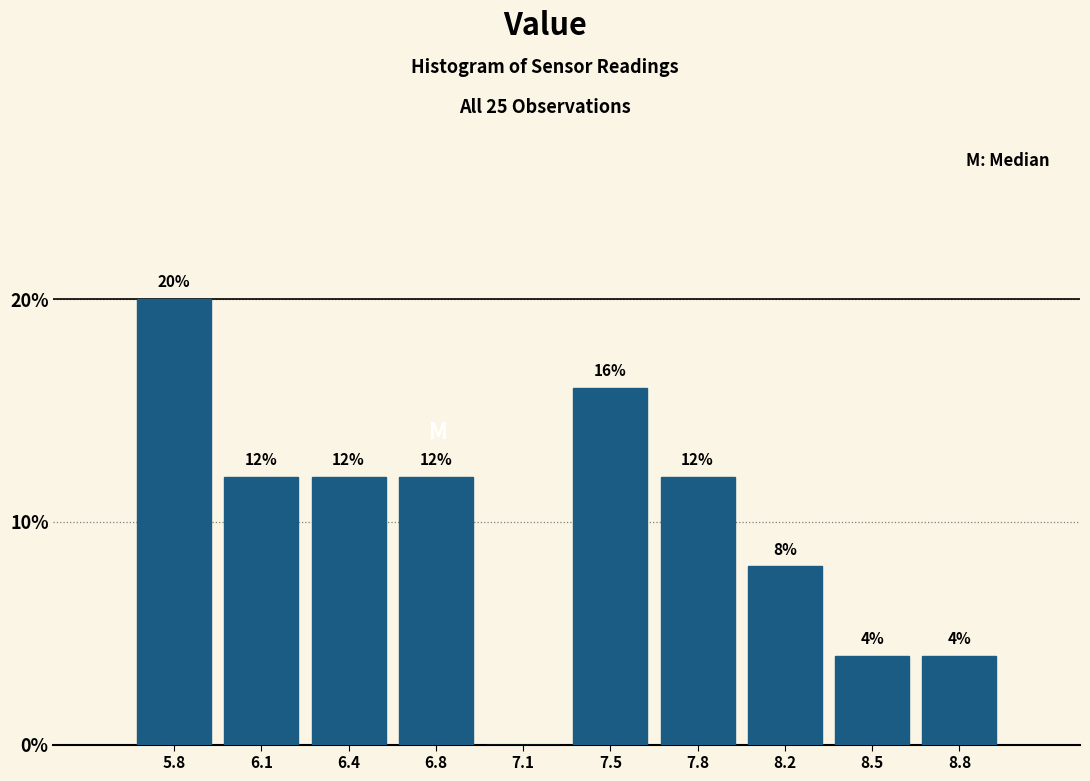

Reading left to right, extract all data points from this chart.

5.8=20	6.1=12	6.4=12	6.8=12	7.1=0	7.5=16	7.8=12	8.2=8	8.5=4	8.8=4